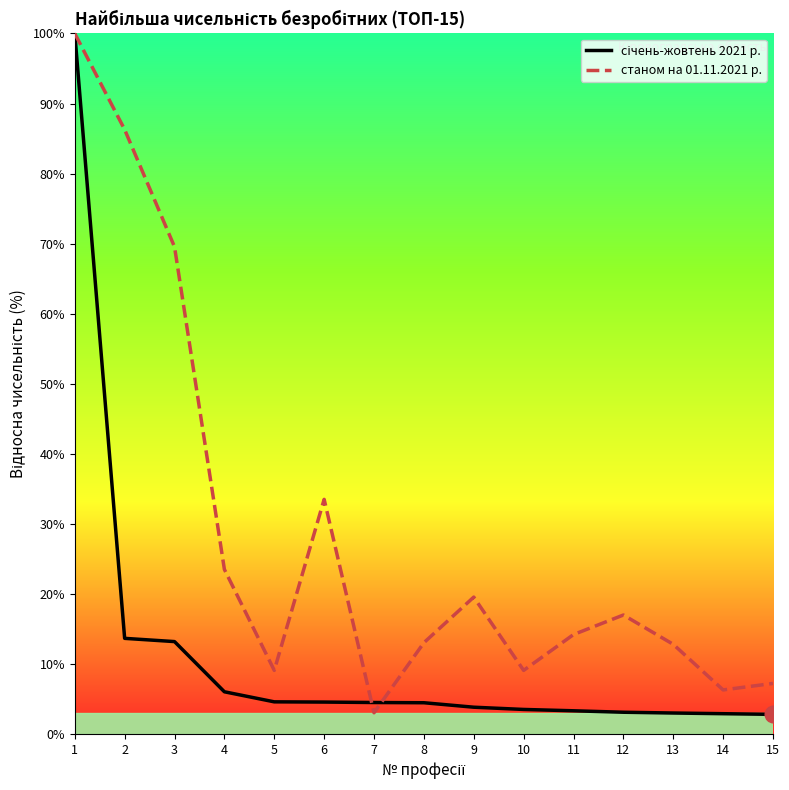

What is the spread (max minus min) of values at 8?

8.6